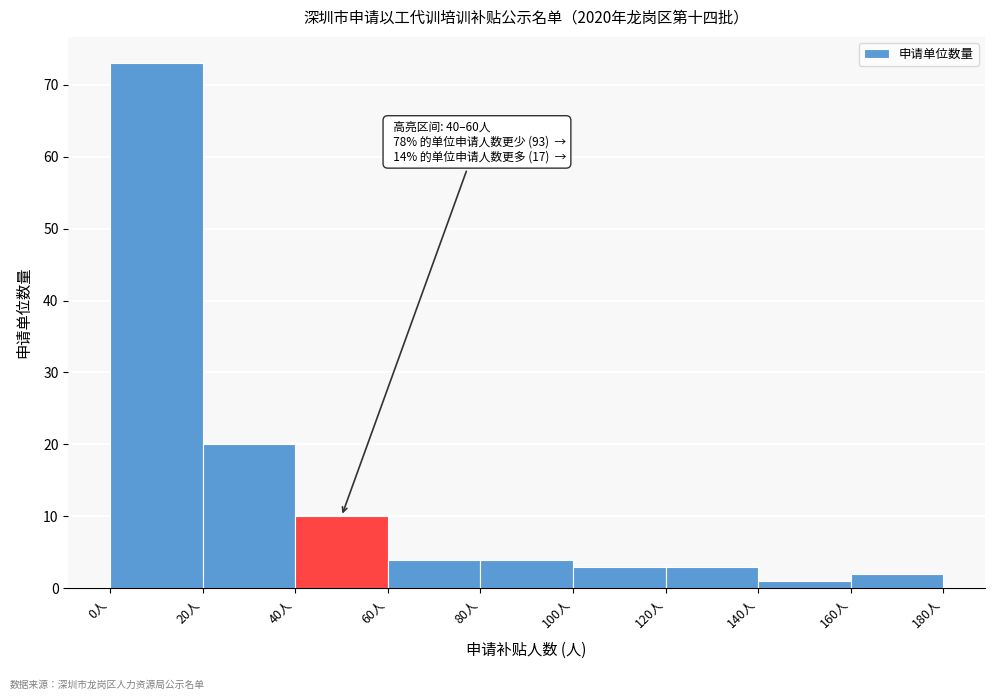

Over which range of the x-axis is the bar tallest?

0 to 20